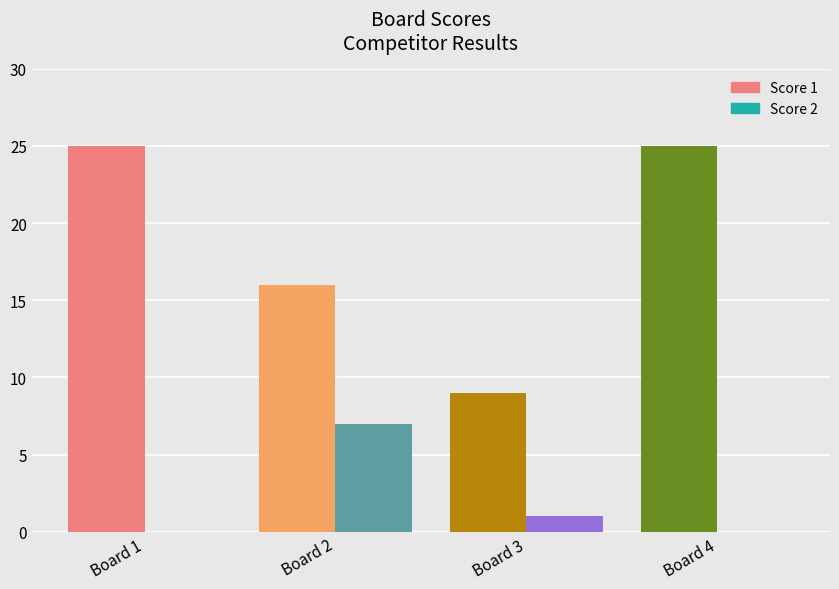

At how many categories does at least one series exceed 16?

2